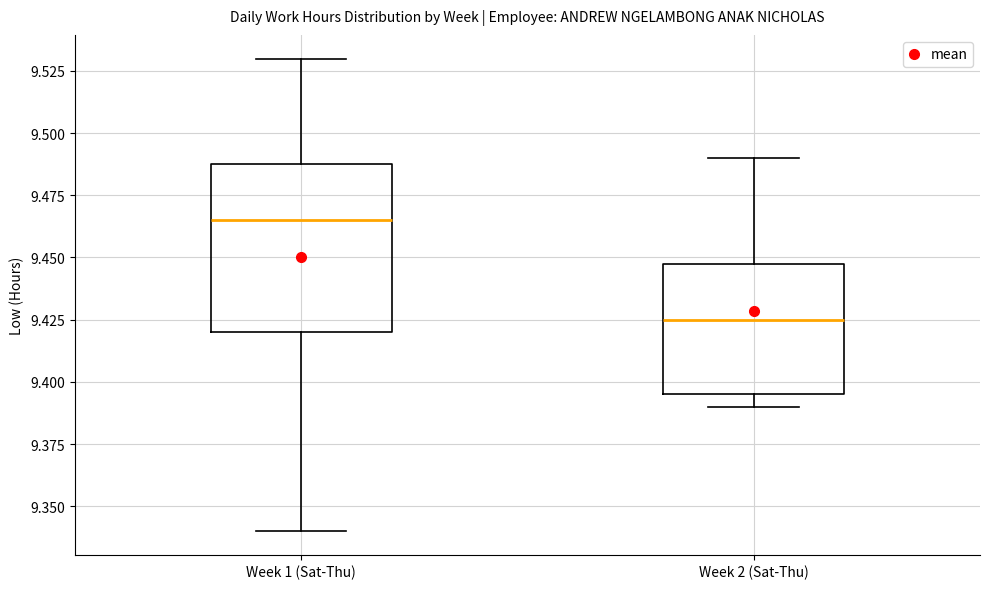

Where does the median line of the box for Week 2 (Sat-Thu) sit on the y-axis? The values are not printed on the chart, so give them approximately, as read against the axis.

9.425